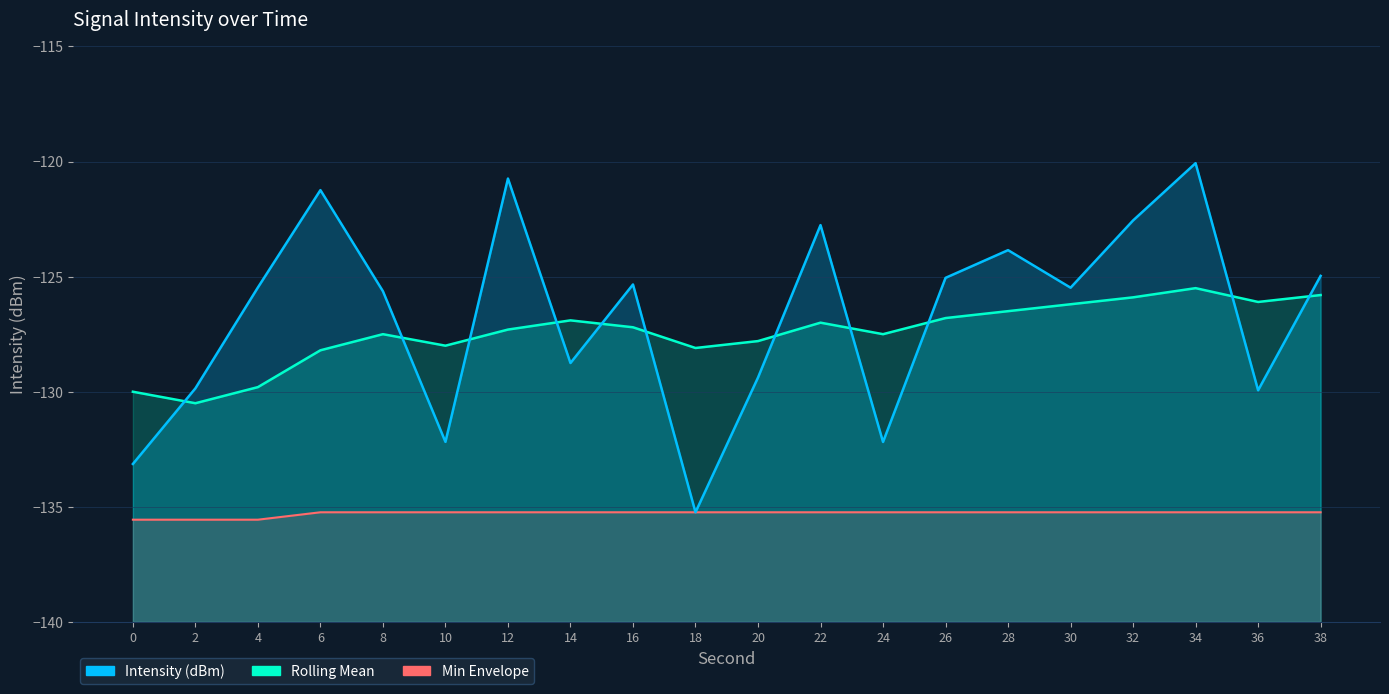

What is the difference between the maximum and minimum values in the Rolling Mean series?

5.0